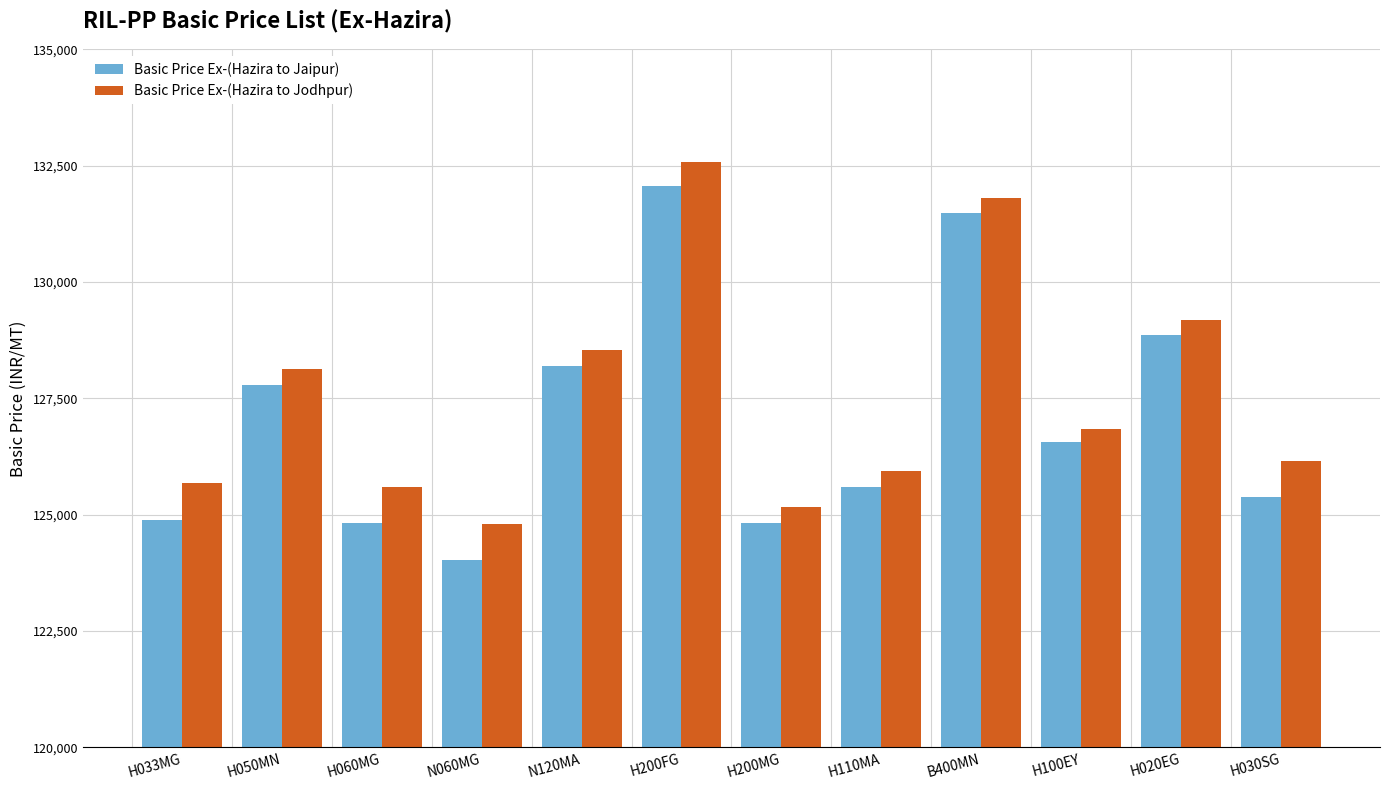

Reading left to right, list all the values displayed in this chart.

Basic Price Ex-(Hazira to Jaipur): H033MG=124896	H050MN=127796	H060MG=124826	N060MG=124026	N120MA=128206	H200FG=132056	H200MG=124826	H110MA=125606	B400MN=131476	H100EY=126556	H020EG=128856	H030SG=125386
Basic Price Ex-(Hazira to Jodhpur): H033MG=125673	H050MN=128123	H060MG=125603	N060MG=124803	N120MA=128533	H200FG=132583	H200MG=125163	H110MA=125943	B400MN=131803	H100EY=126843	H020EG=129183	H030SG=126163